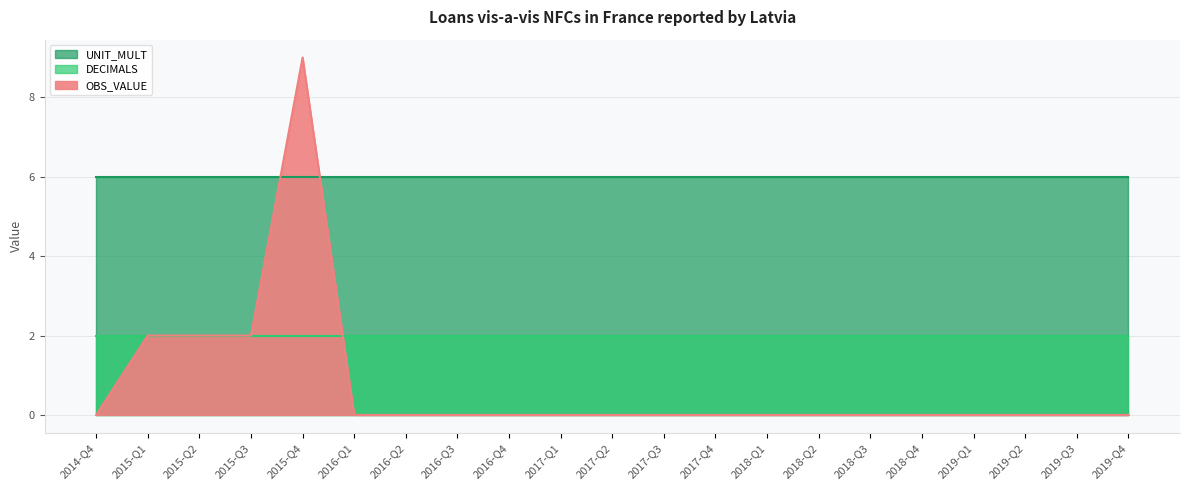

What is the difference between the highest and lowest values at 2018-Q3?

6